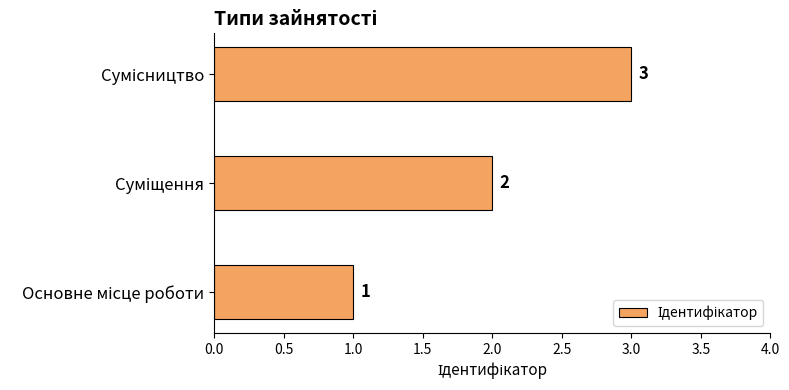

What is the difference between the maximum and minimum values?

2